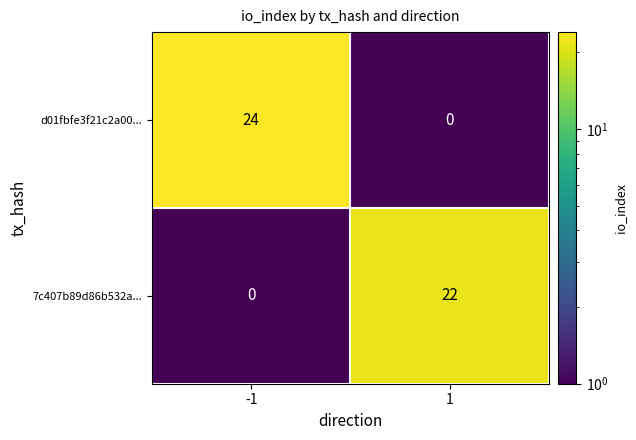

Rank the categories by d01fbfe3f21c2a00... value from highest to lowest.

-1, 1